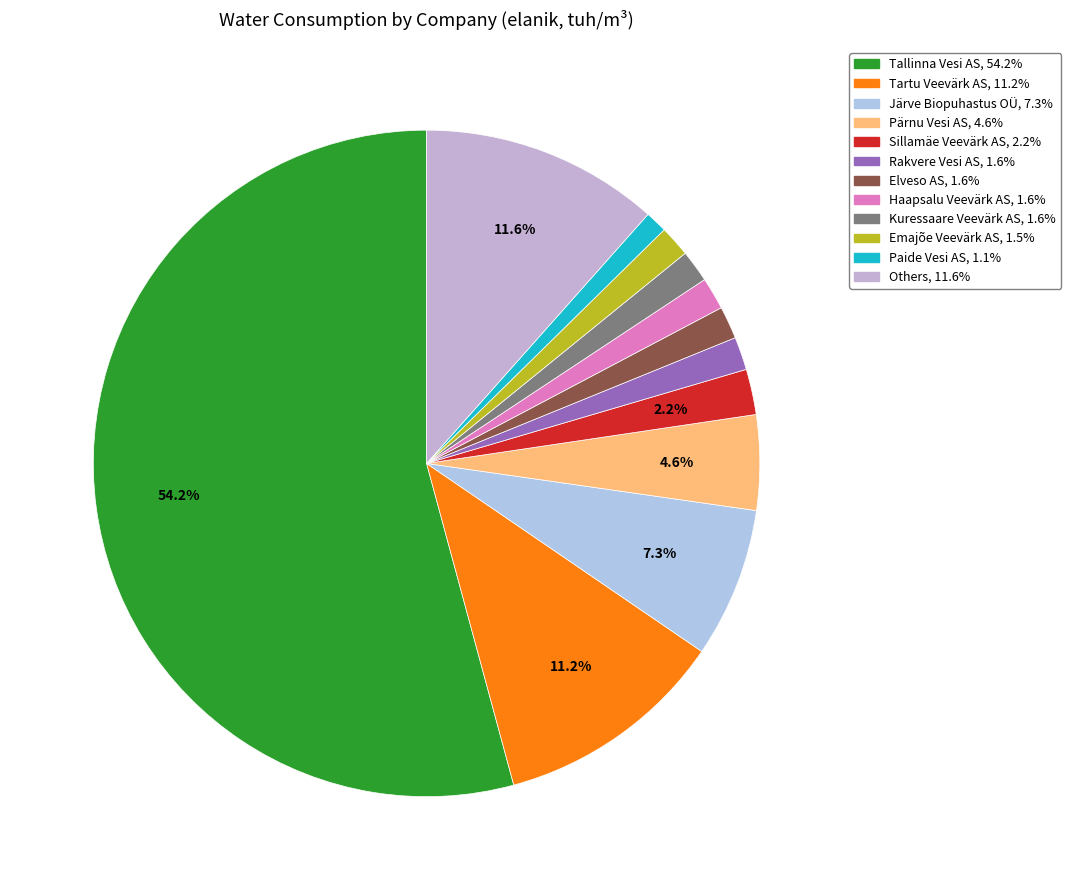

What is the majority slice?

Tallinna Vesi AS